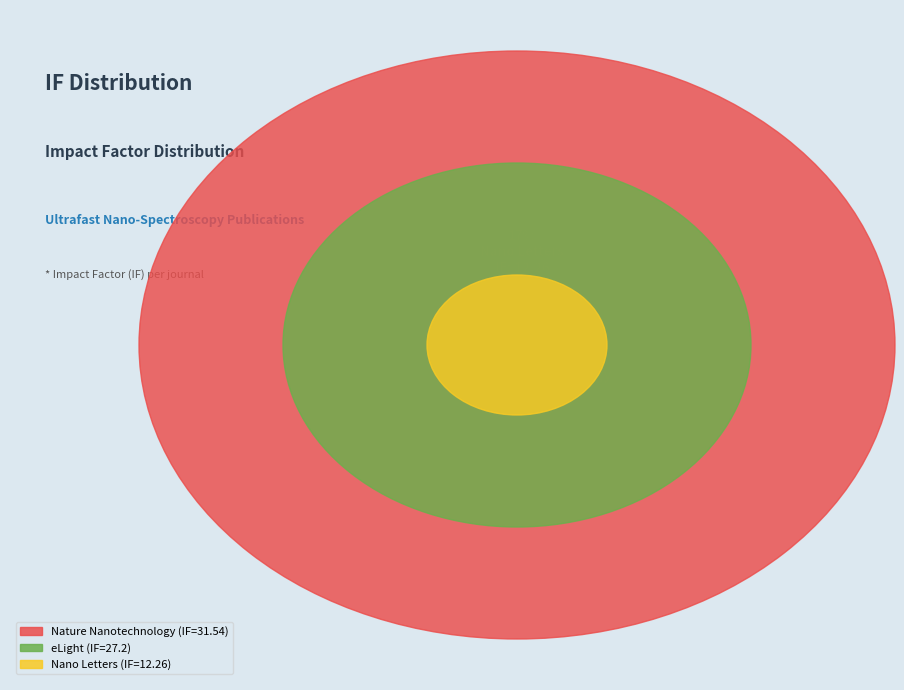

To the nearest percent, what percentage of the pie is Nano Letters?

17%